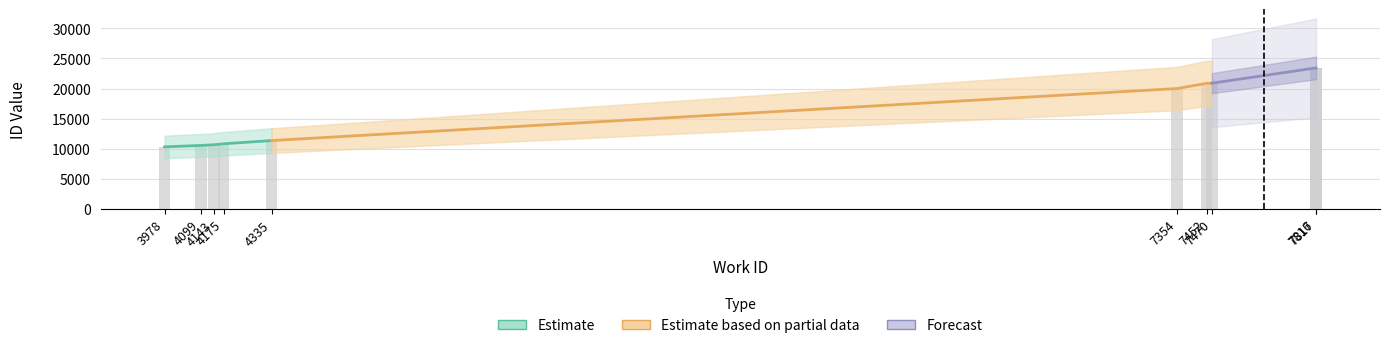

Is it true that the value at 4175 is 10832?

True